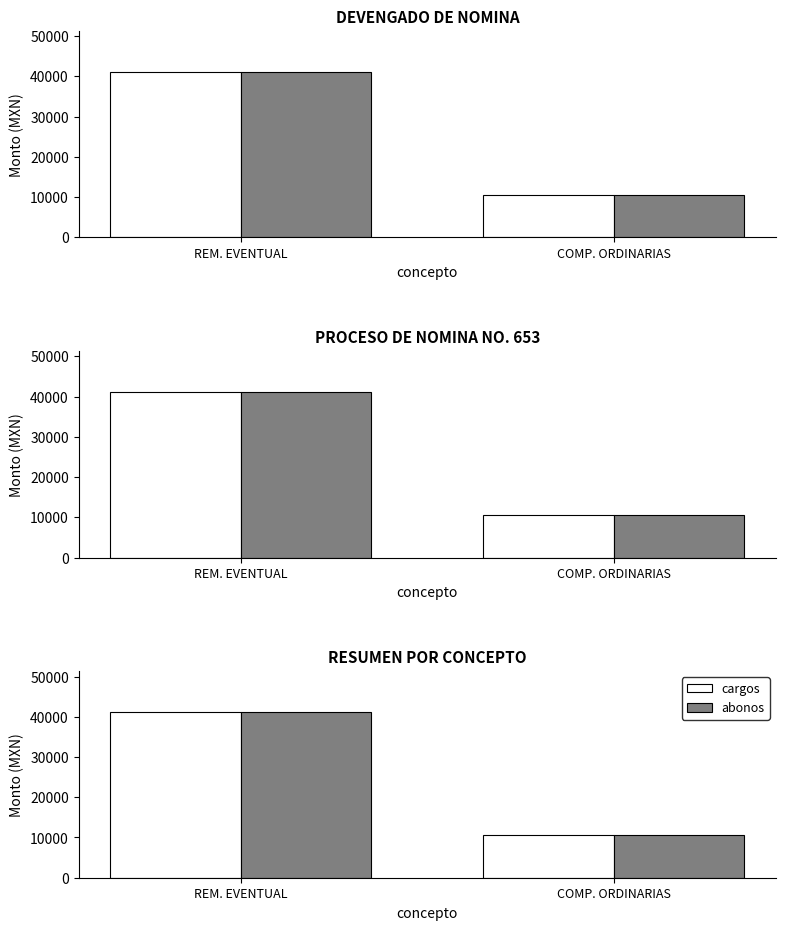

True or false: cargos has a value of 10542.7 at COMP. ORDINARIAS.

True